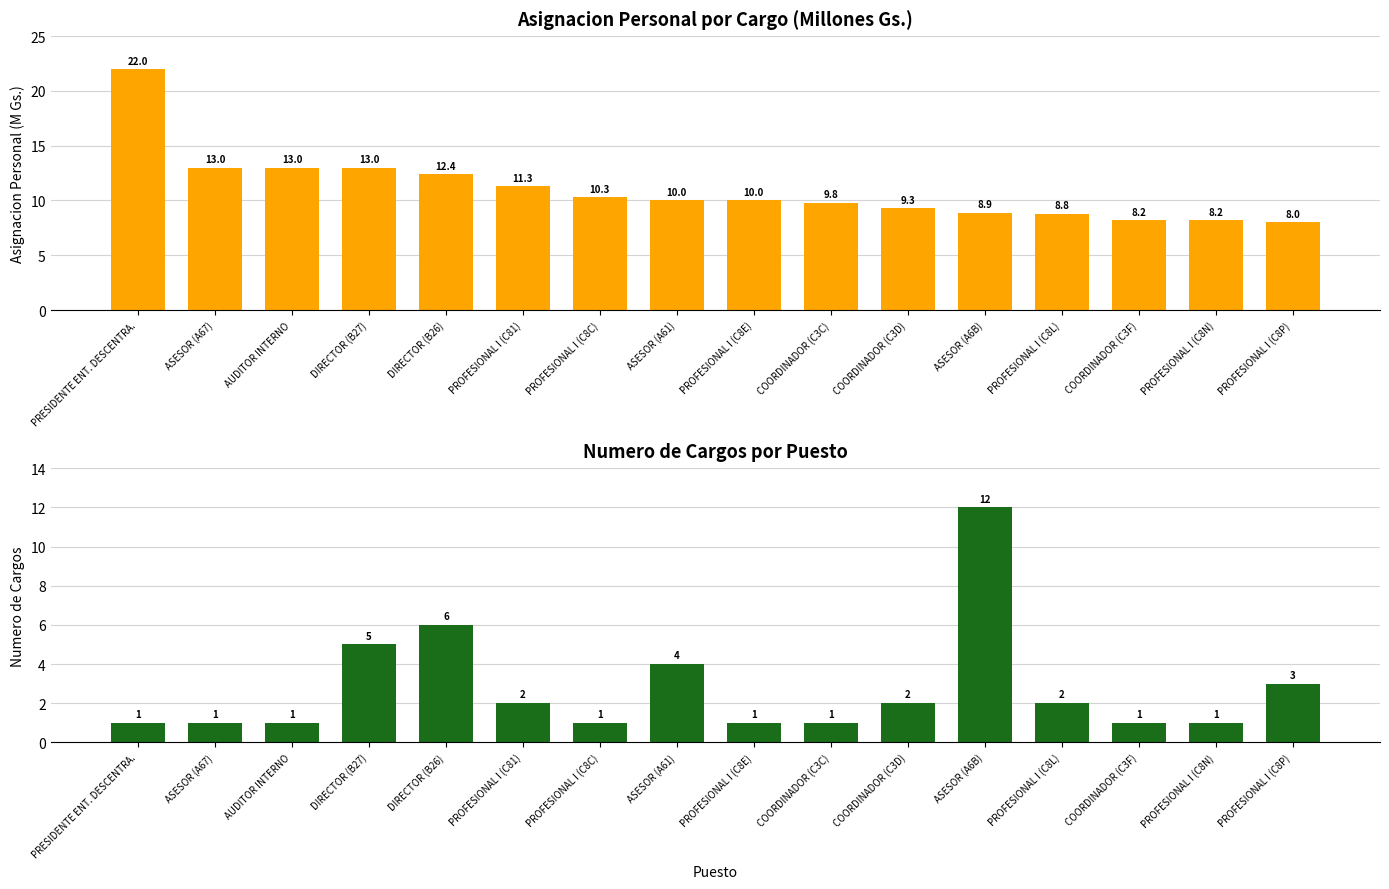

The Asignacion Personal (Millones) series shows 10.3 at PROFESIONAL I (C8C). True or false?

True